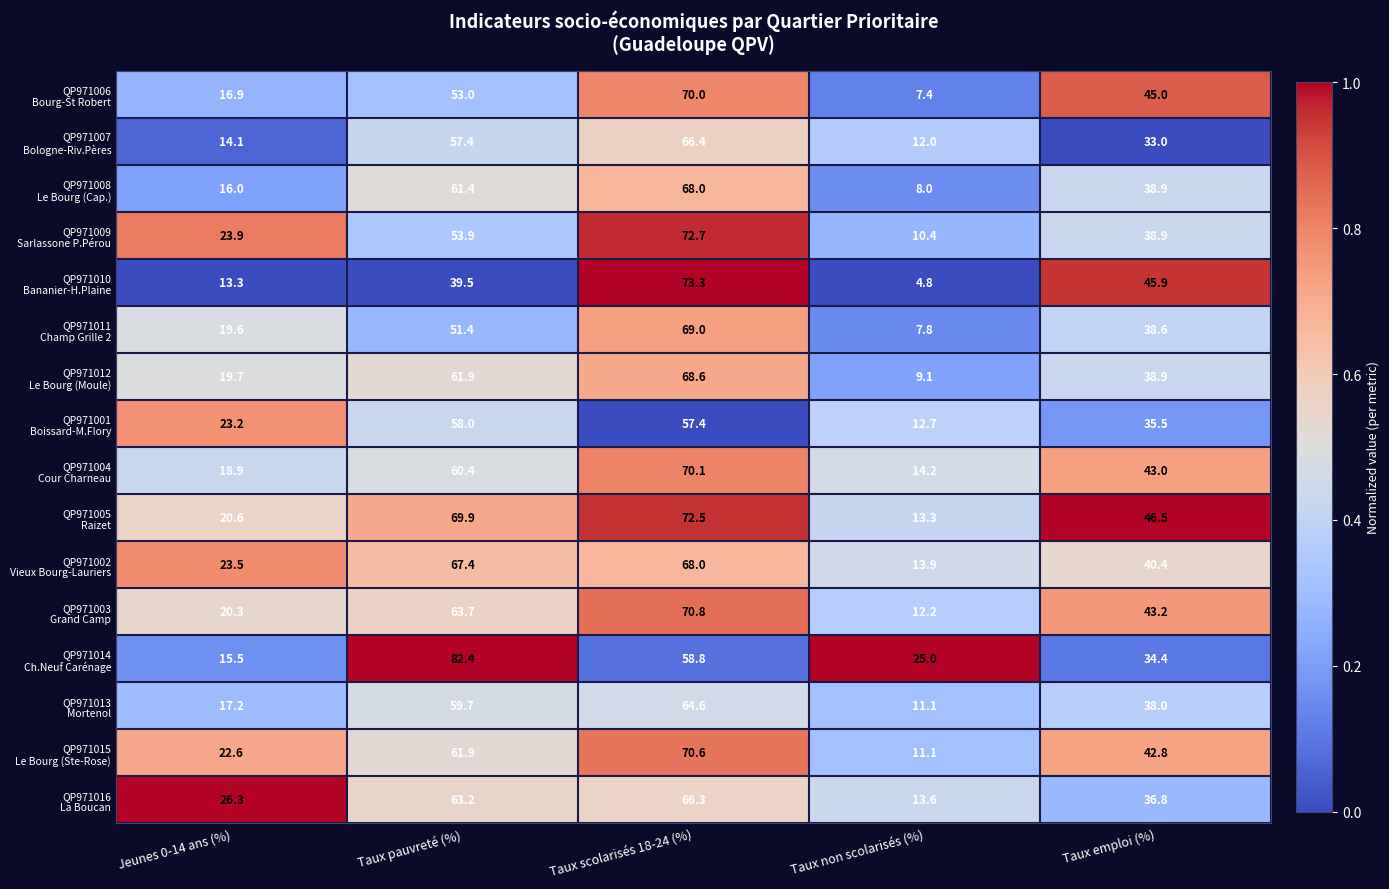

At how many categories does at least one series exceed 19?

5